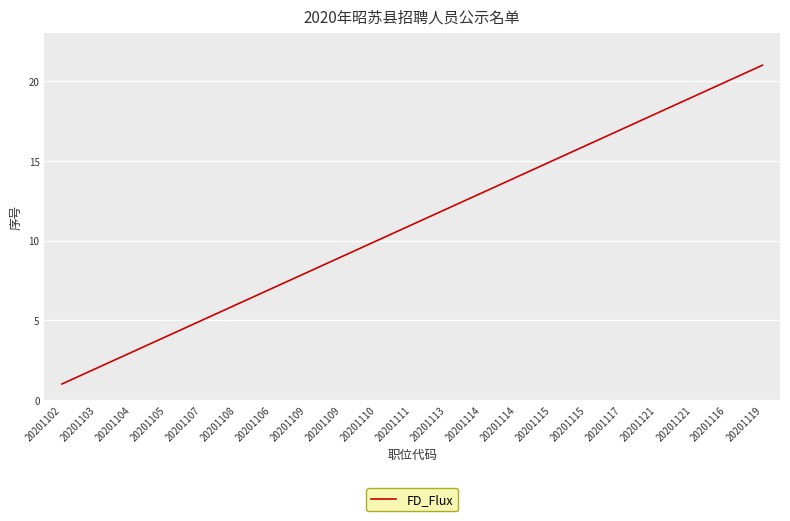

True or false: there are more than 2 points higher than both neighbors.

False